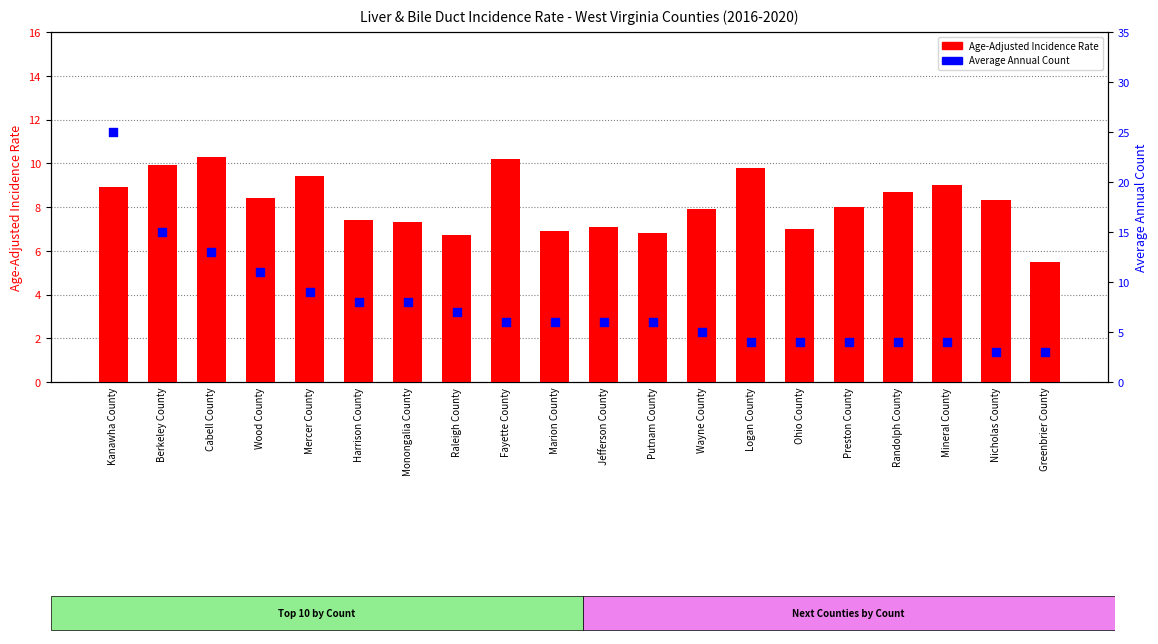

Which series reaches the minimum Y coordinate?

Average Annual Count